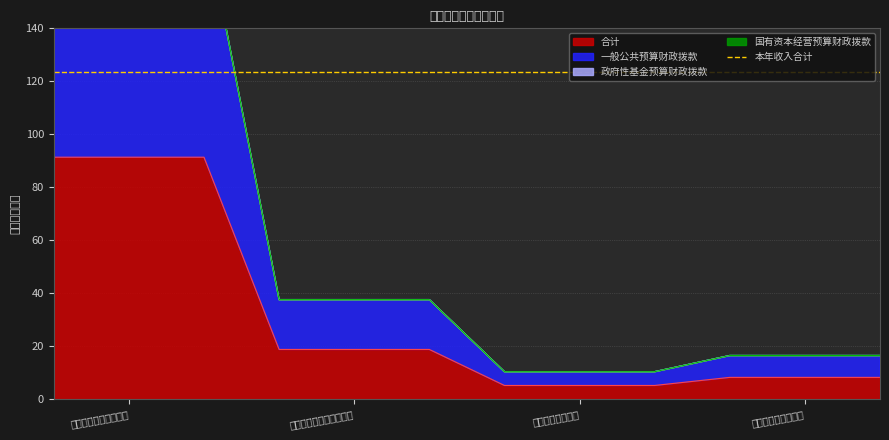

True or false: 一般公共预算财政拨款 and 合计 intersect in this chart.

False